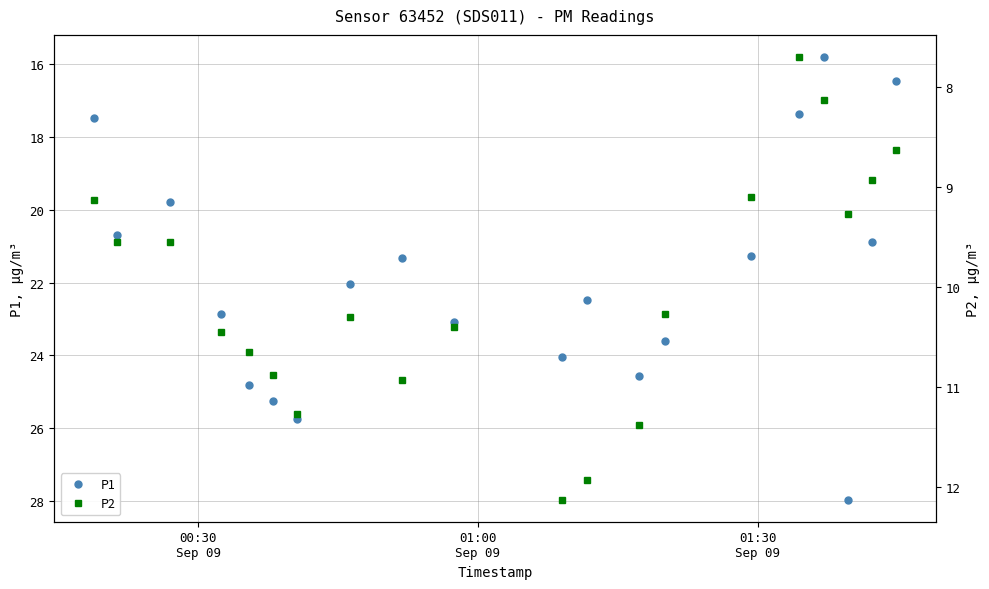

What is the lowest value of the P2 series?

7.7